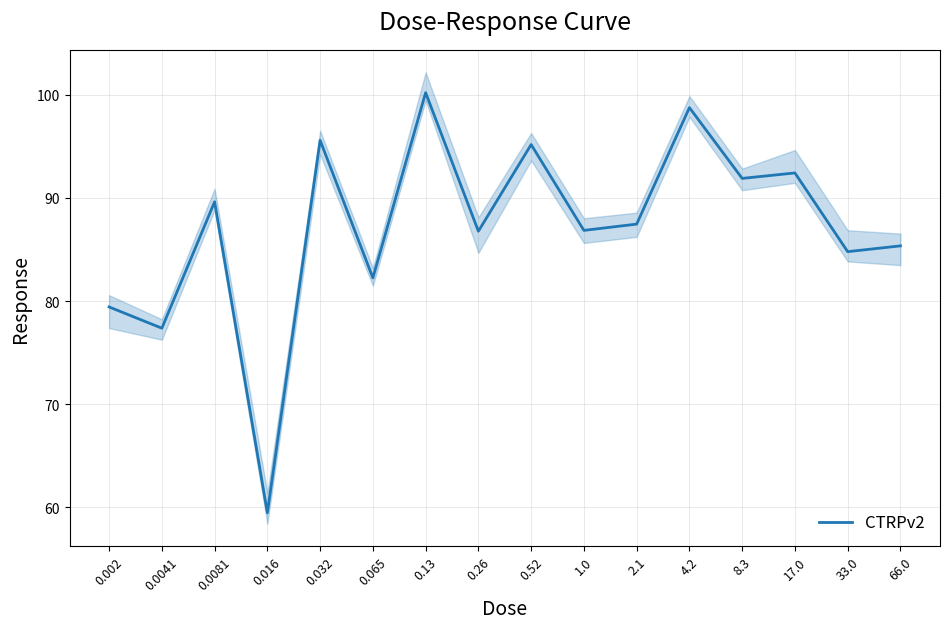

Which category has the highest value across all series?

0.13